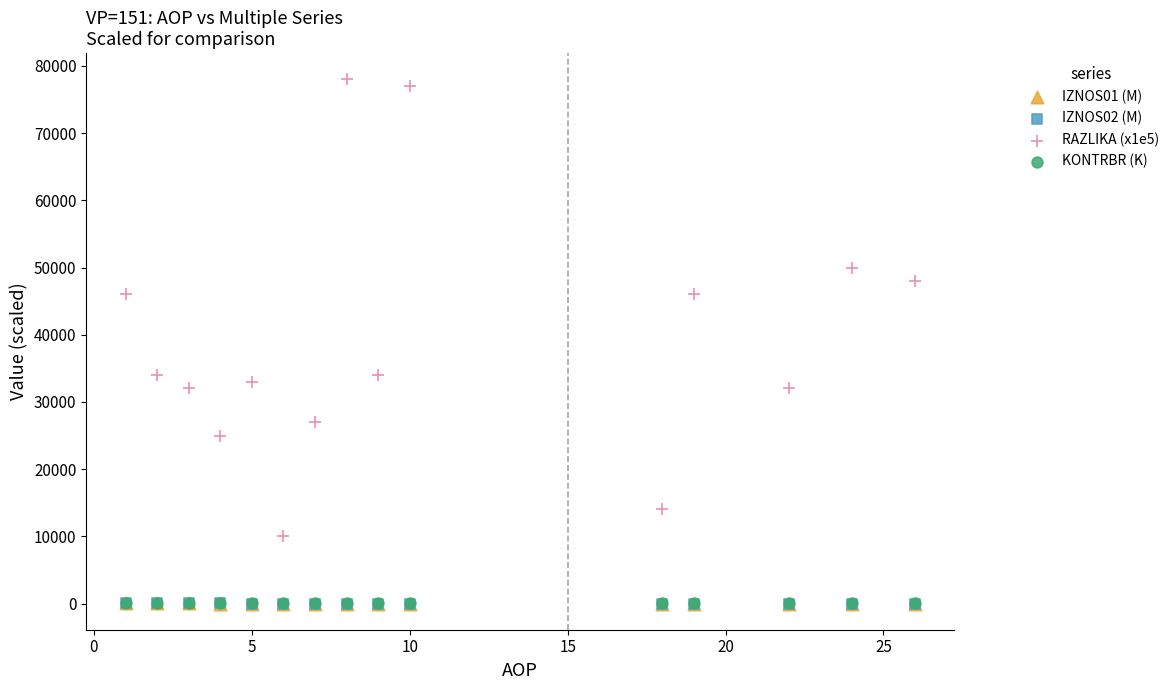

What are all the series names shown in the legend?

IZNOS01 (M), IZNOS02 (M), RAZLIKA (x1e5), KONTRBR (K)